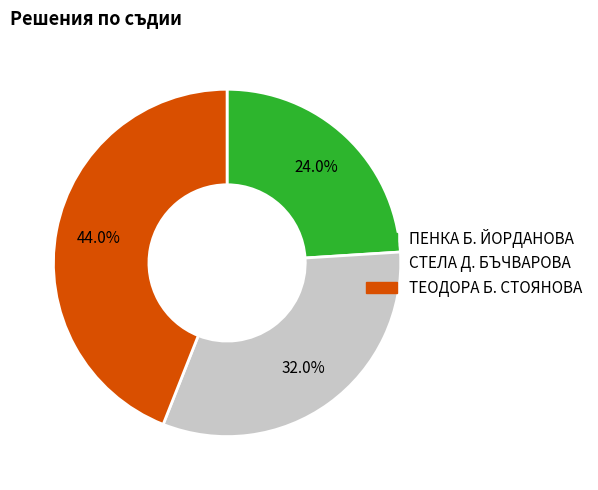

Is the sum of ТЕОДОРА Б. СТОЯНОВА and ПЕНКА Б. ЙОРДАНОВА greater than half?

Yes